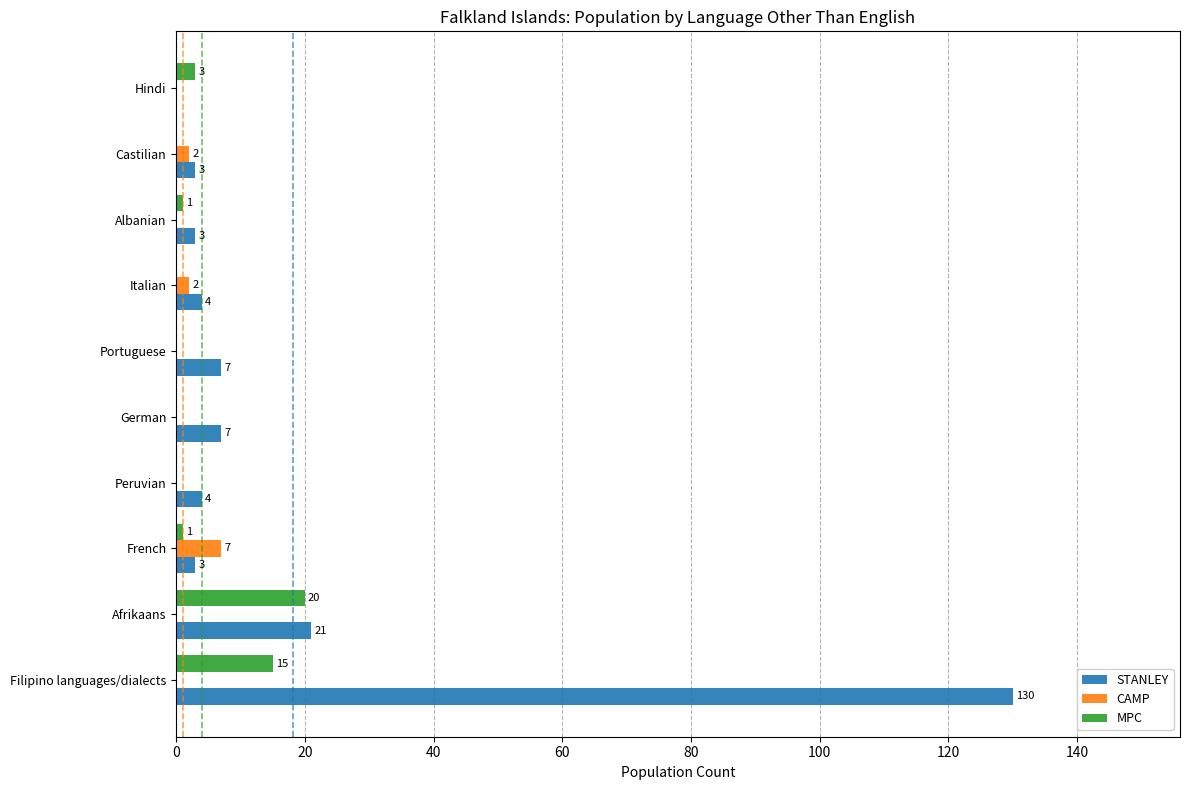

What is the sum of all CAMP values?

11